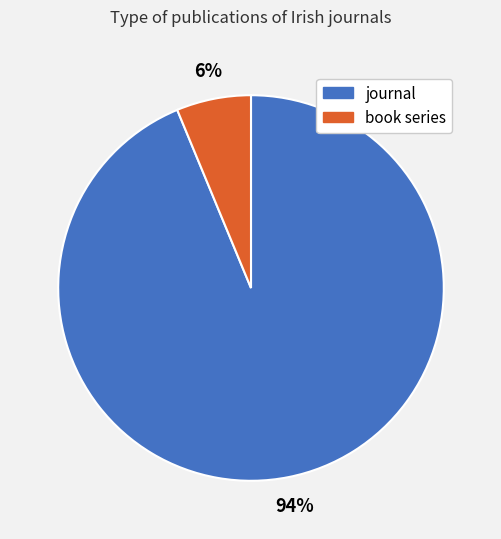

To the nearest percent, what is the average slice percentage?

50%